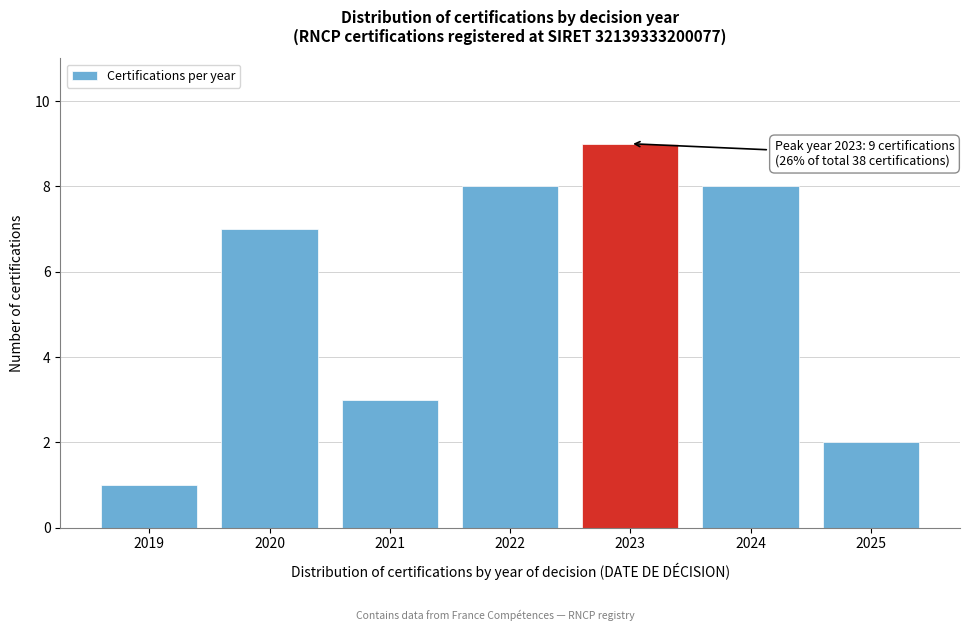

Reading left to right, transcribe all the data shown in this chart.

1	7	3	8	9	8	2